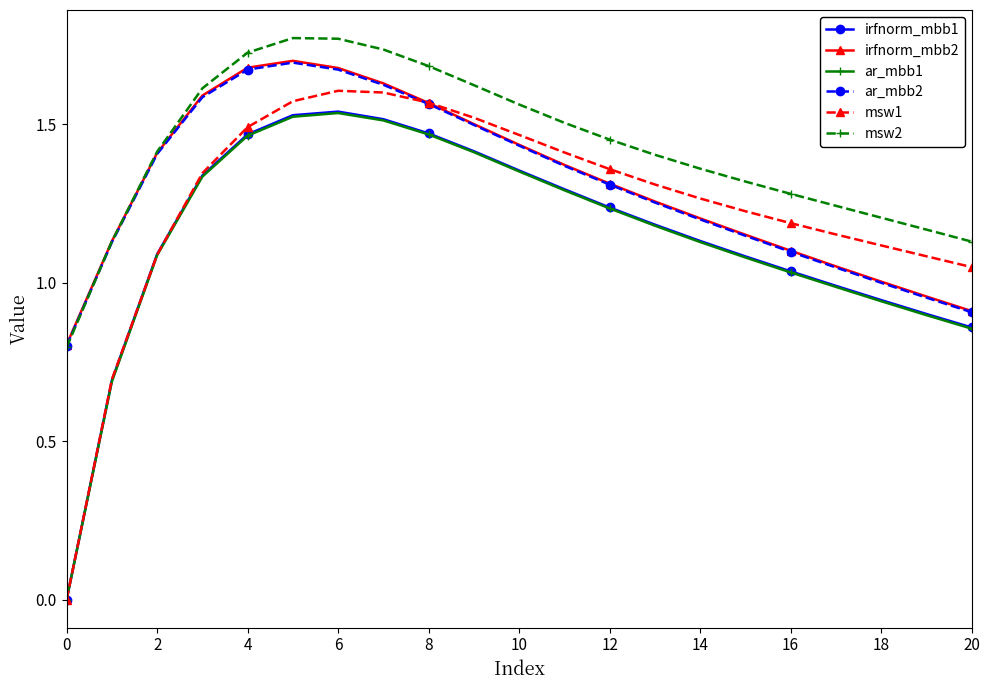

True or false: msw2 has more than 0 points higher than both neighbors.

True